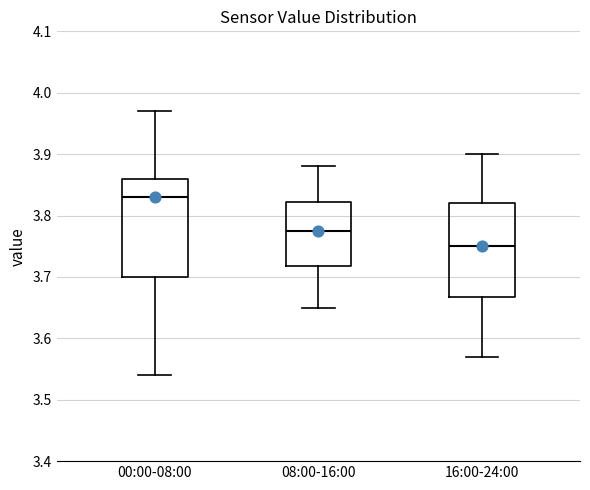

Which box has the lowest median line?

16:00-24:00